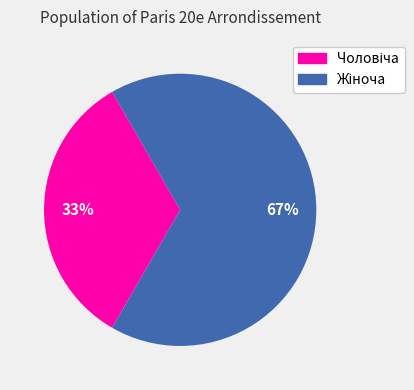

To the nearest percent, what is the average slice percentage?

50%